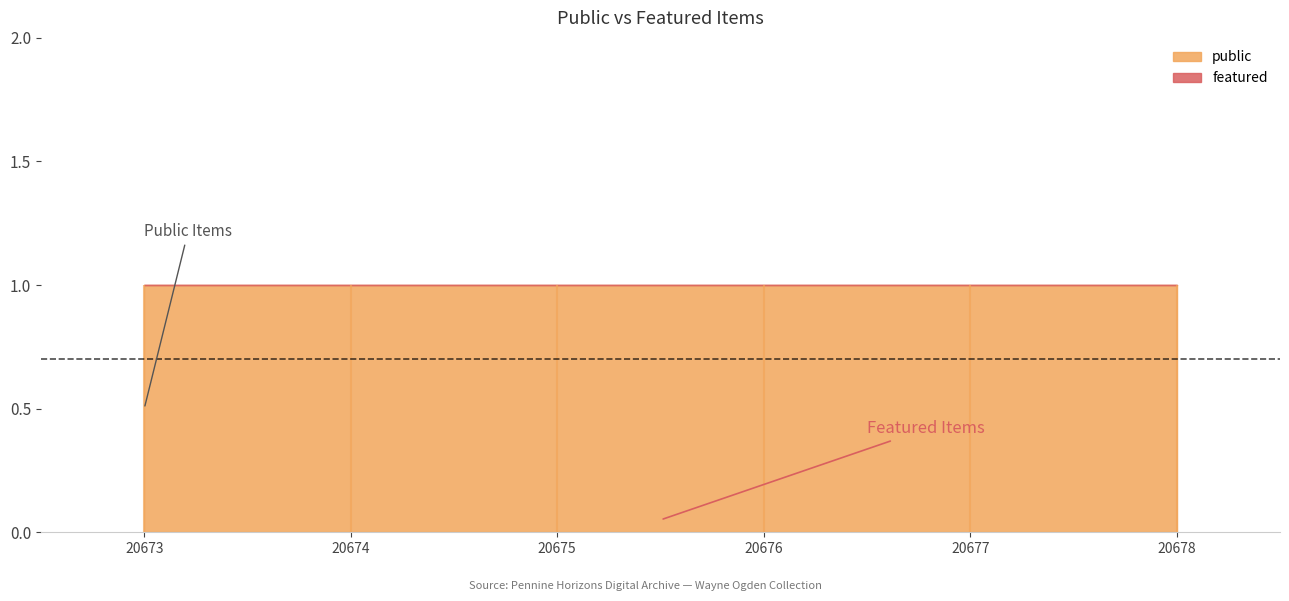

At 20674, list the series in order from smallest to largest.

featured, public